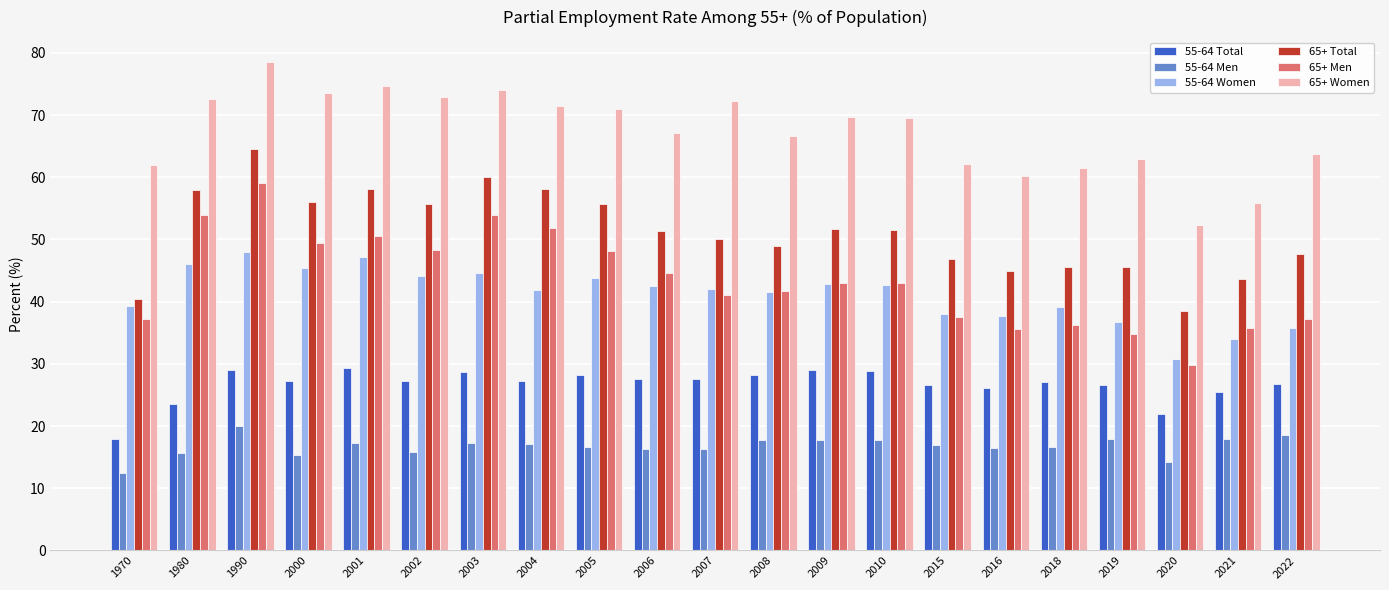

How many data points does each series have?

21